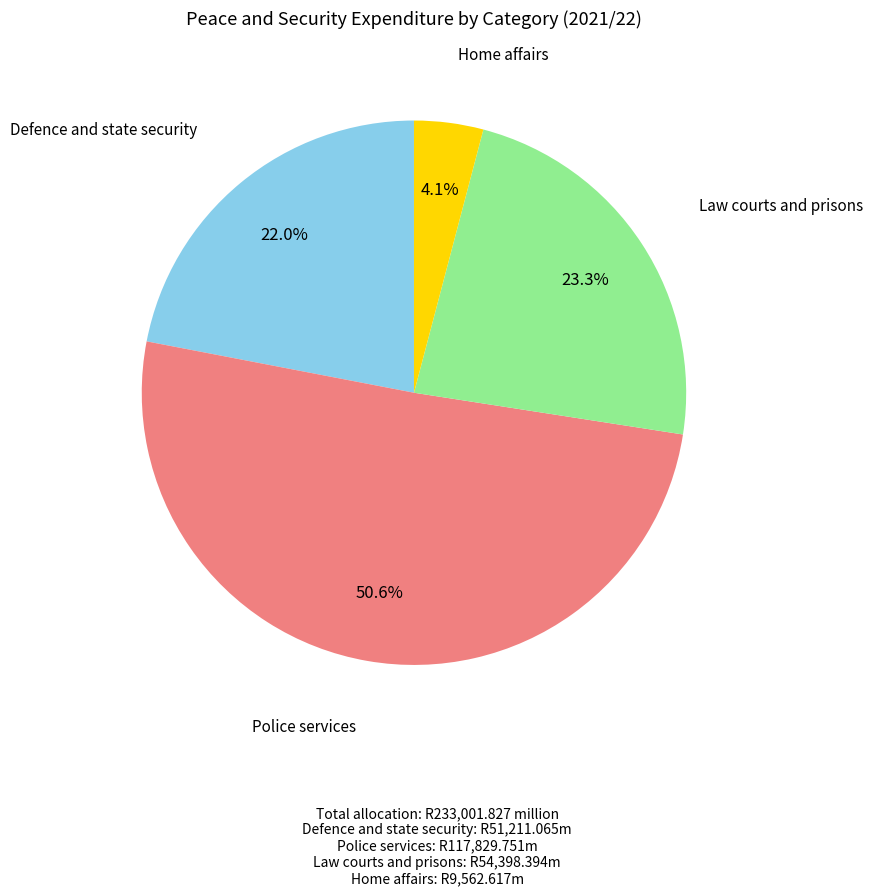

Count the number of slices in the pie.

4